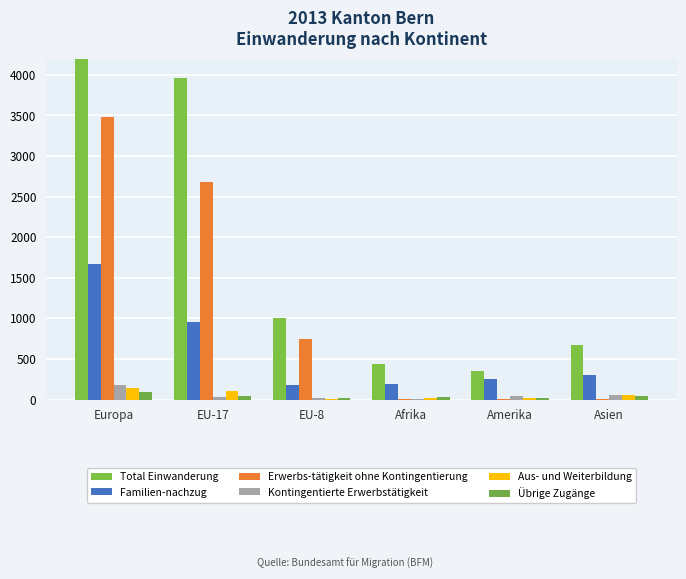

Which category has the lowest value across all series?

Afrika